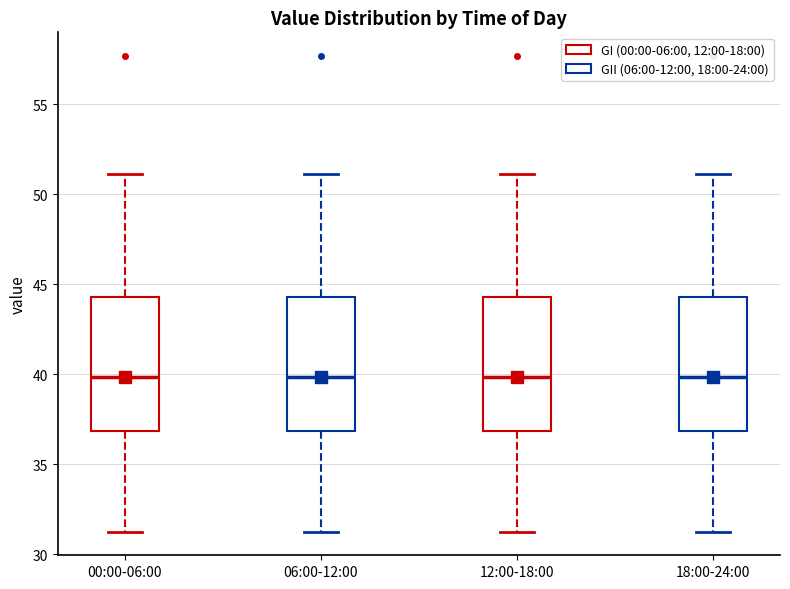

Where does the upper whisker of the box for 06:00-12:00 end on the y-axis? The values are not printed on the chart, so give them approximately, as read against the axis.

51.0